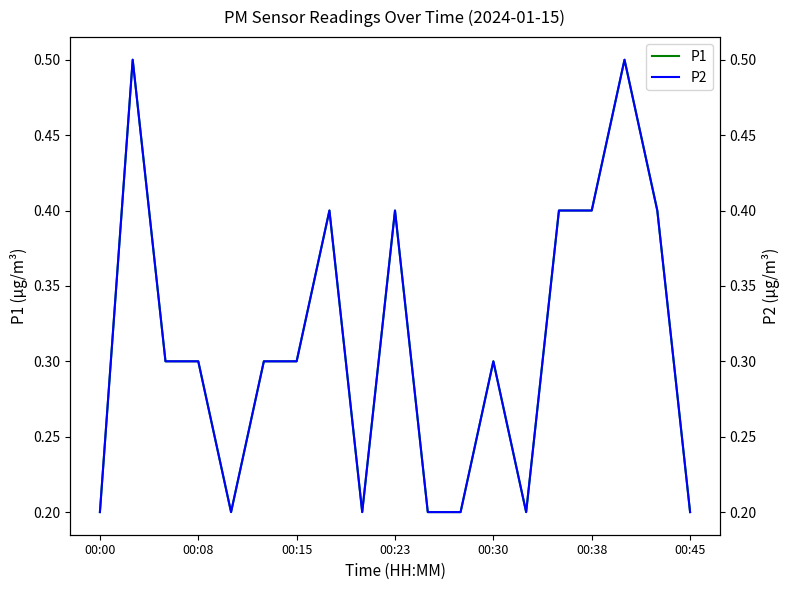

Which category has the lowest value across all series?

00:00